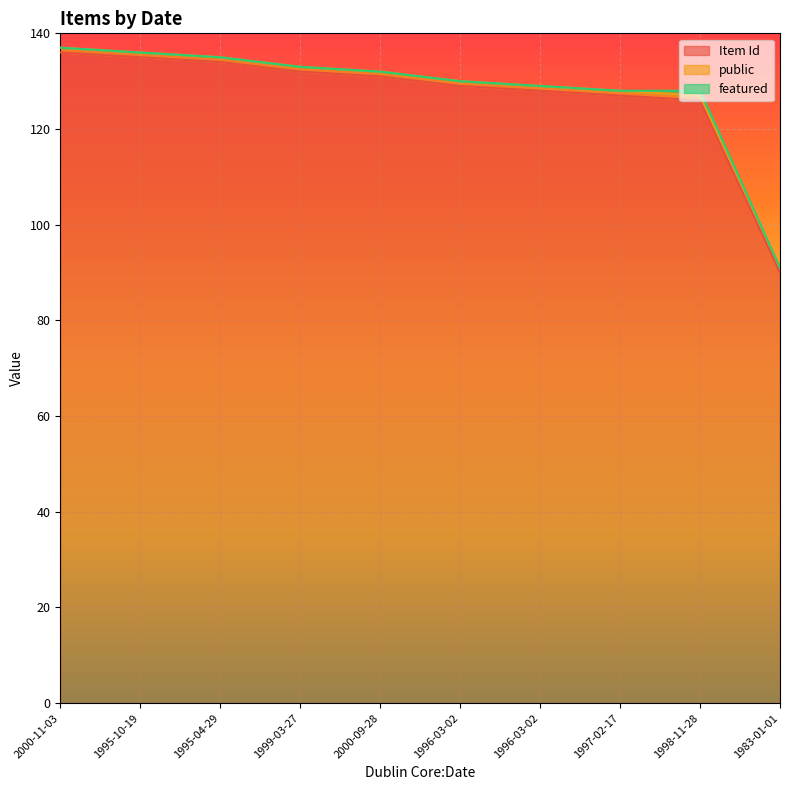

Reading left to right, extract all data points from this chart.

Item Id: 136	135	134	132	131	129	128	127	126	90
public: 1	1	1	1	1	1	1	1	1	1
featured: 0	0	0	0	0	0	0	0	1	0